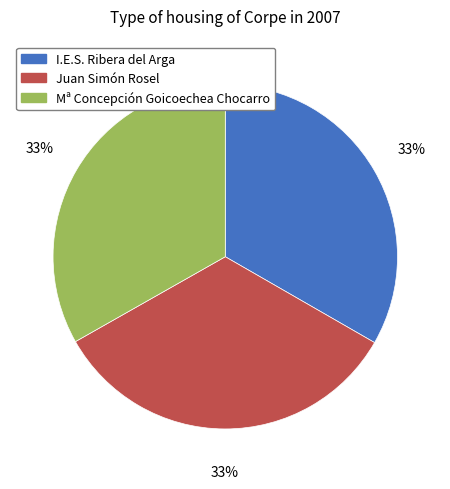

To the nearest percent, what percentage of the pie is Juan Simón Rosel?

33%